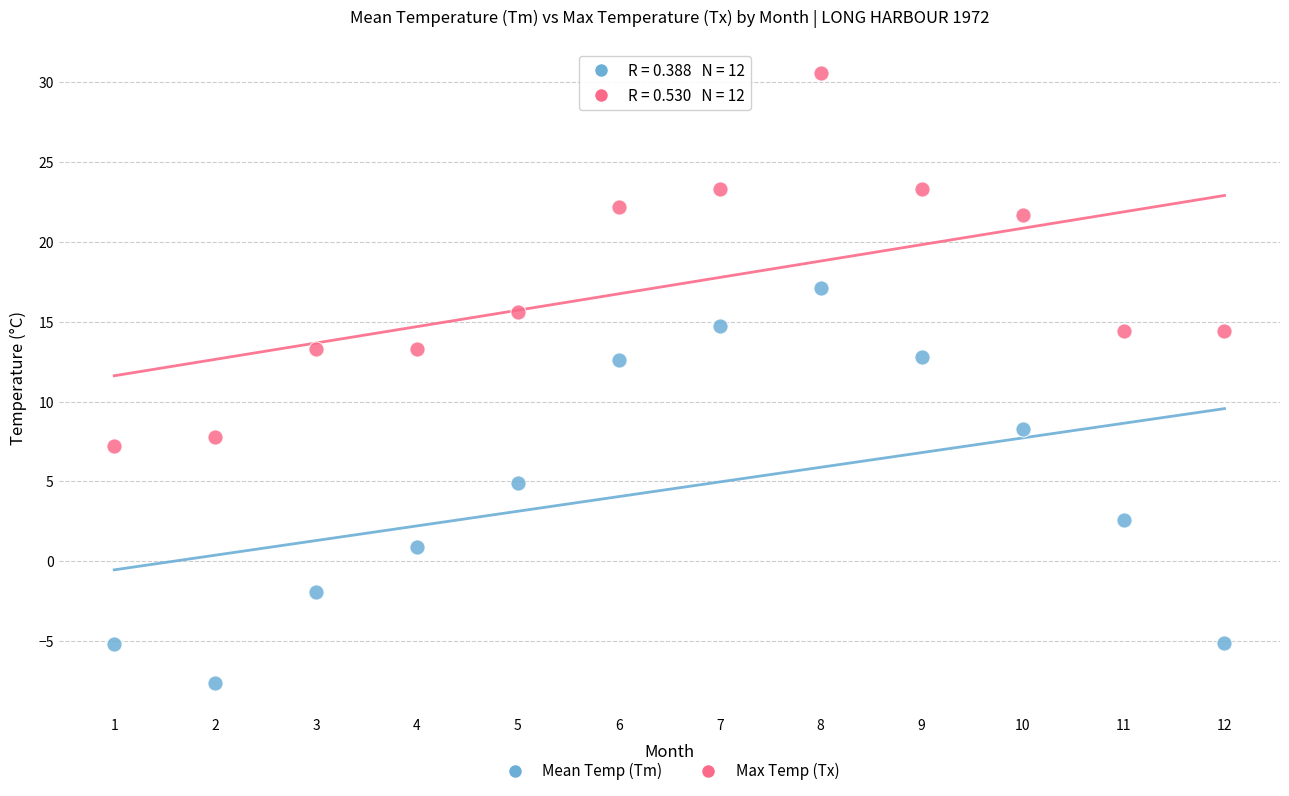

In the Max Temp (Tx) series, what Y value is closest to 18?

15.6